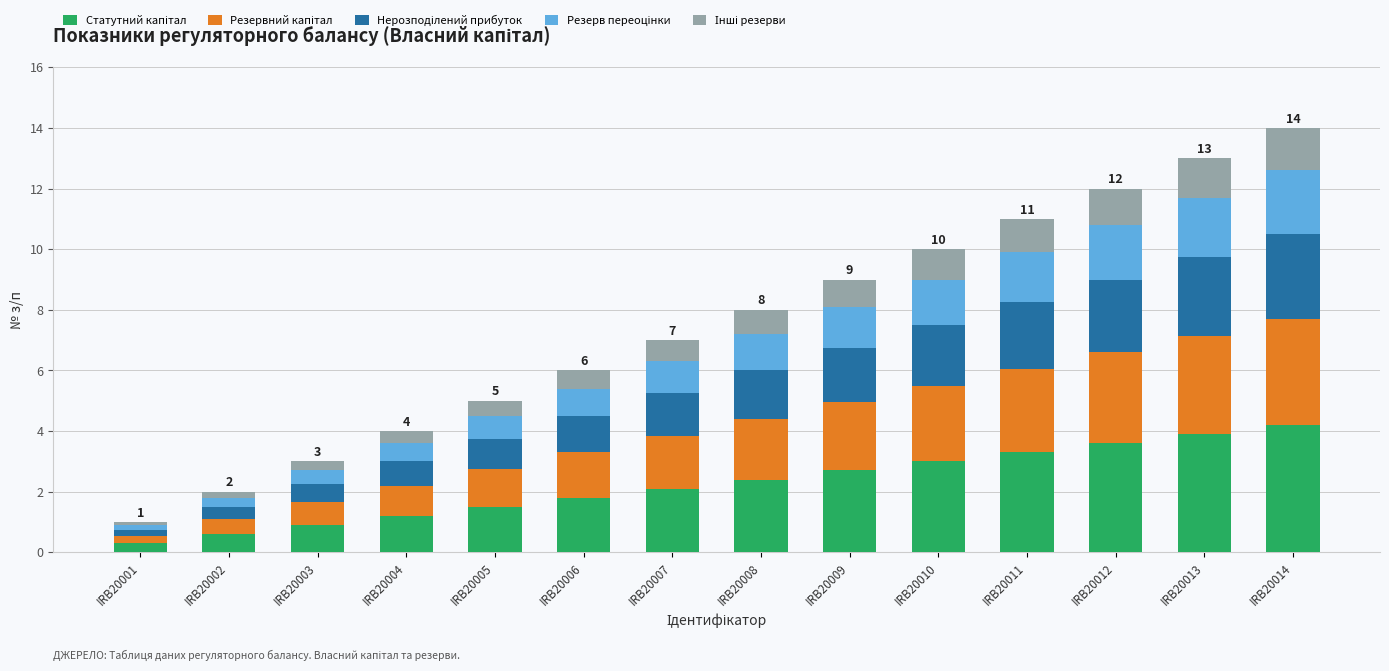

Does the chart contain any negative values?

No